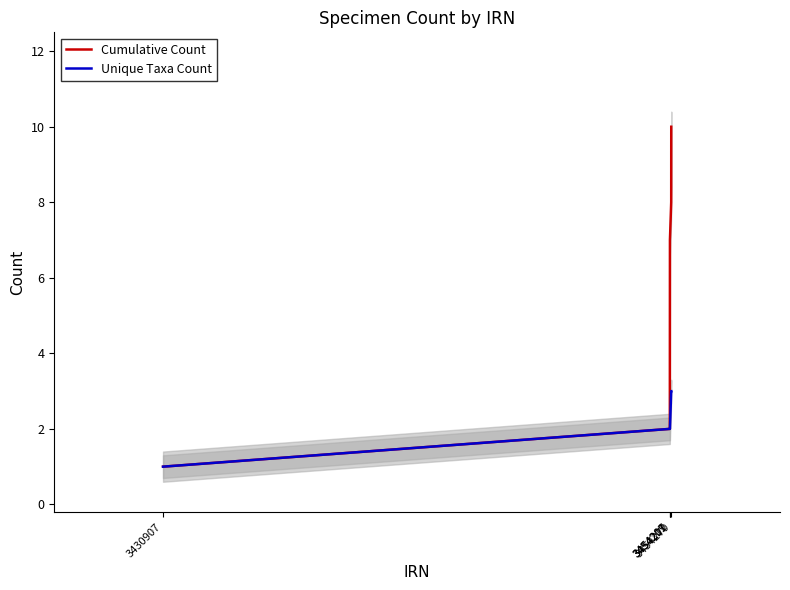

True or false: Cumulative Count and Unique Taxa Count intersect in this chart.

False